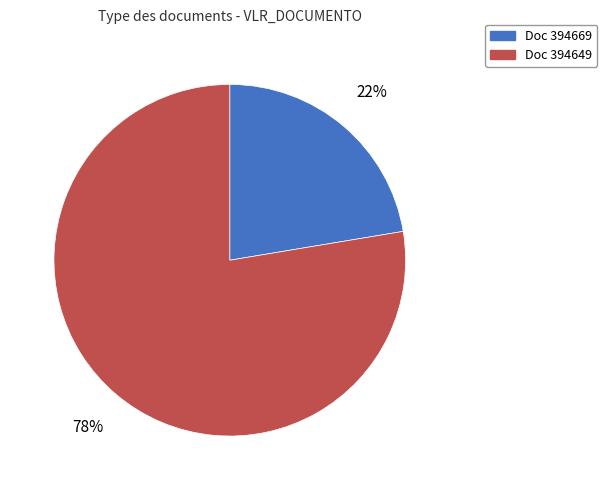

The Doc 394669 slice represents 22% of the pie. True or false?

True